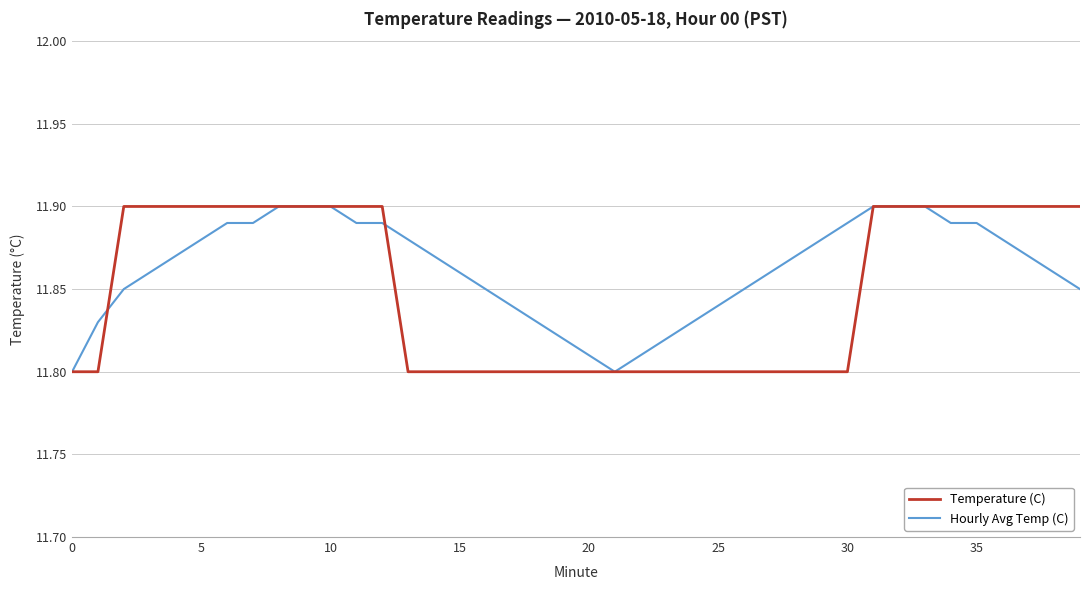

Which series has the largest range (max minus min)?

Temperature (C)